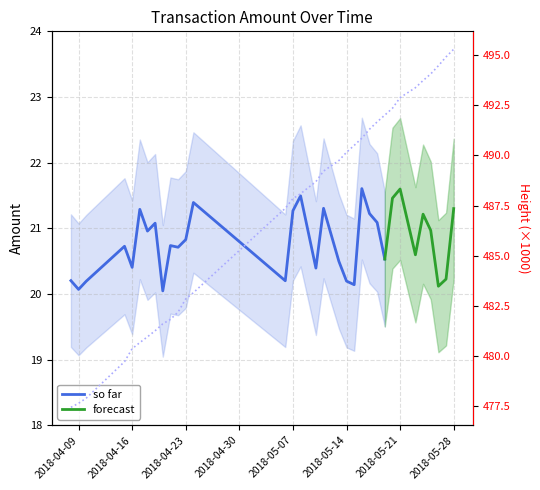

What is the label of the 11th point from the left?

2018-04-22